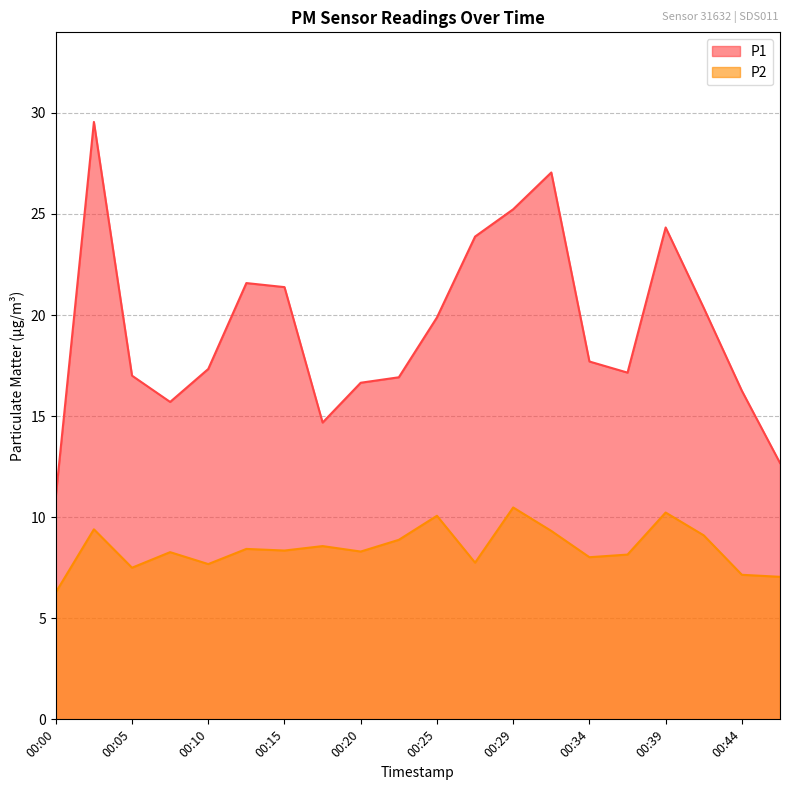

What is the value of the P2 point at the 1st from the left?

6.3